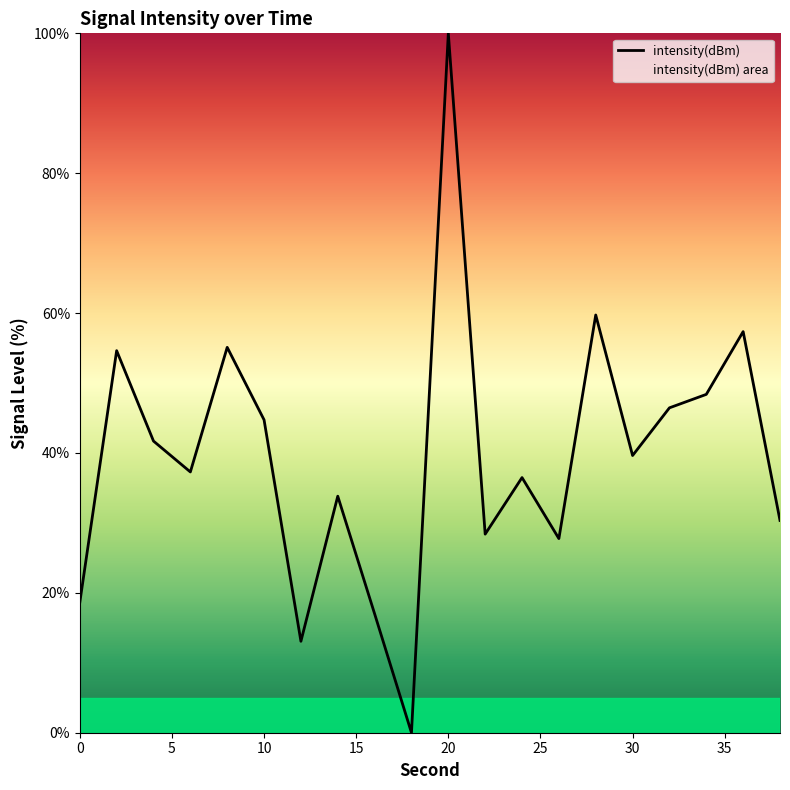

At which category does the chart reach its peak across all series?

20